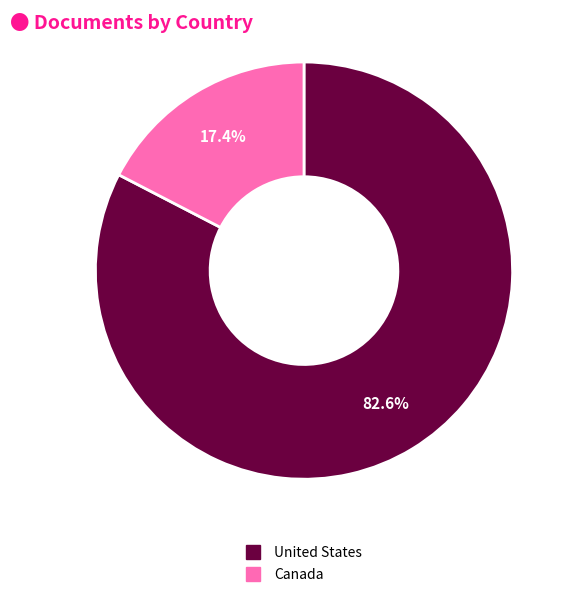

Which slice is the smallest?

Canada